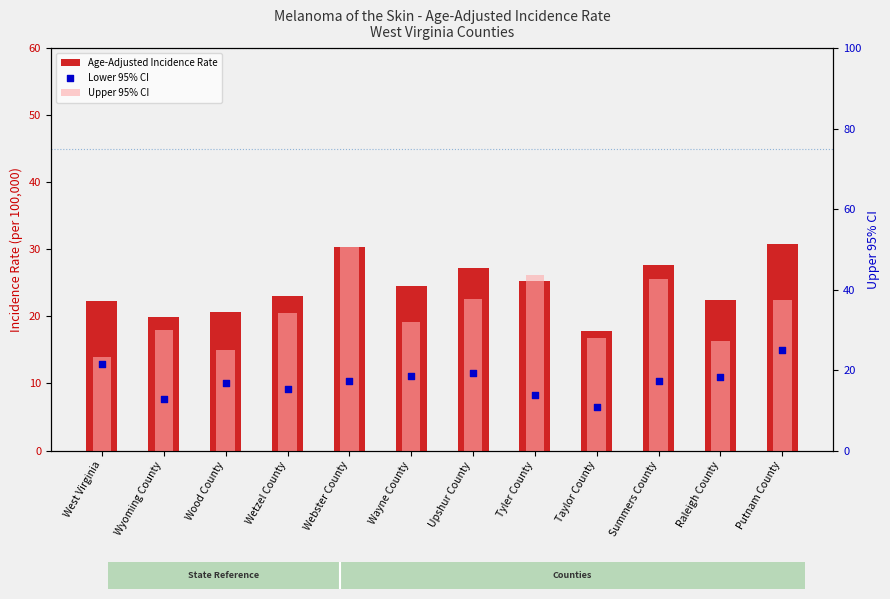

Which series has the largest total across all categories?

Upper 95% CI